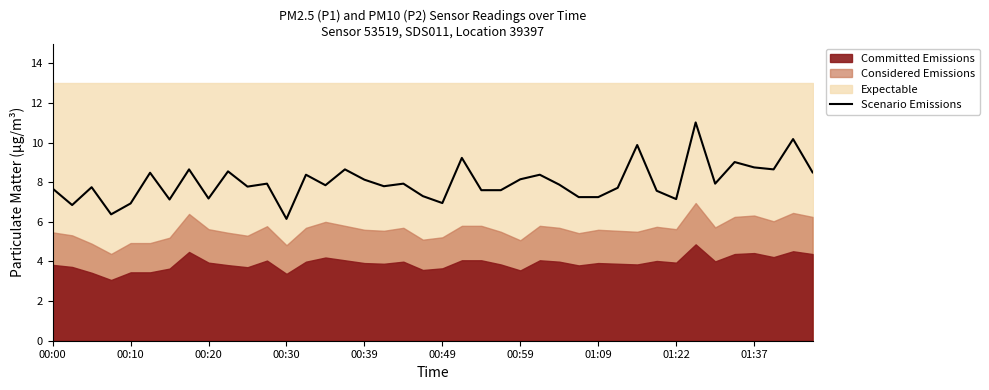

What is the difference between the maximum and second lowest values?

4.6